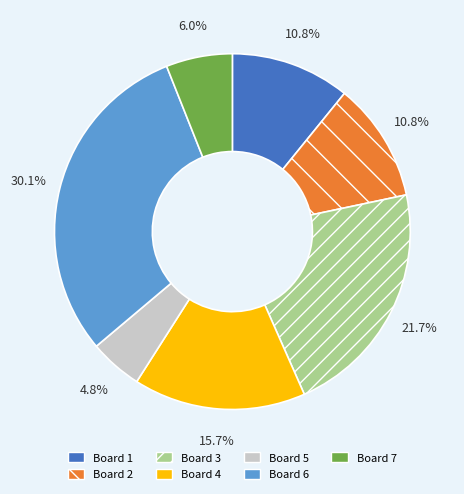

Combined, do Board 7 and Board 5 account for over 50%?

No